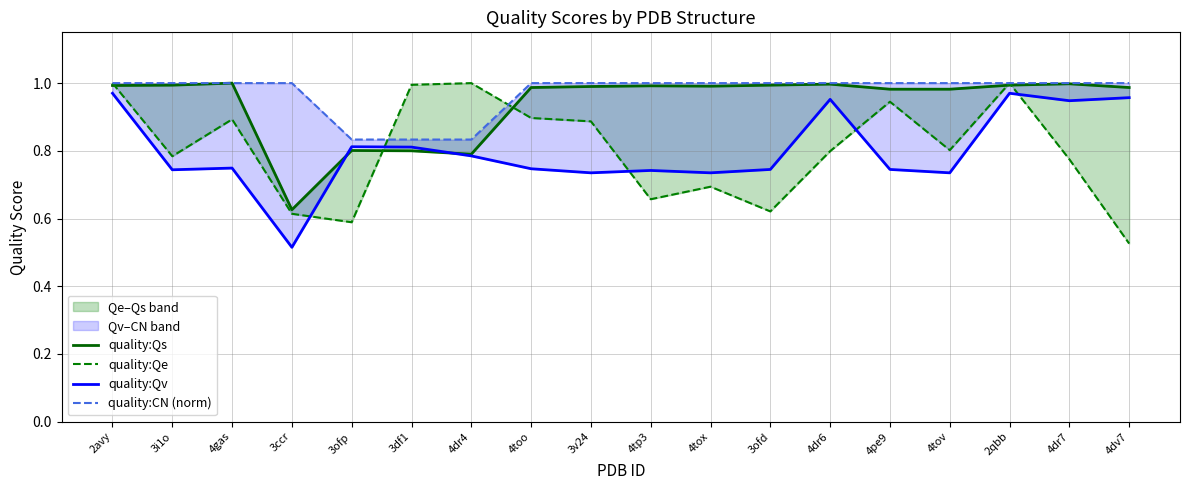

Where is the first local maximum for quality:Qe?

4gas